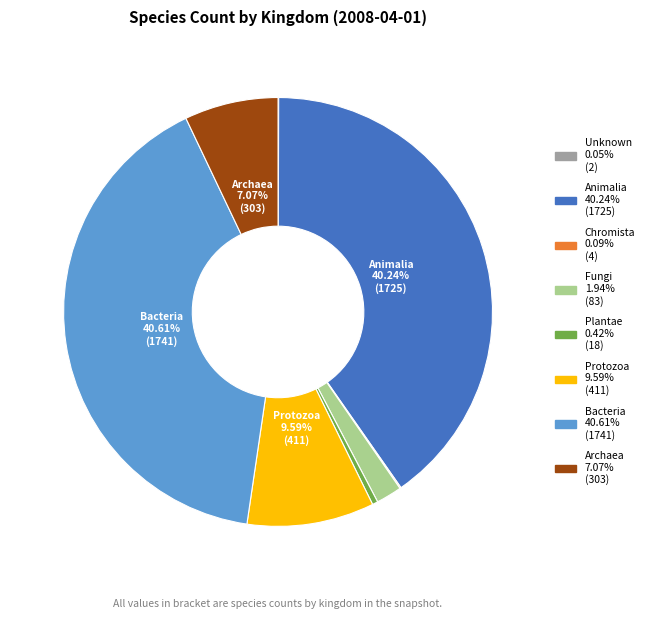

Does any single category account for the majority?

No